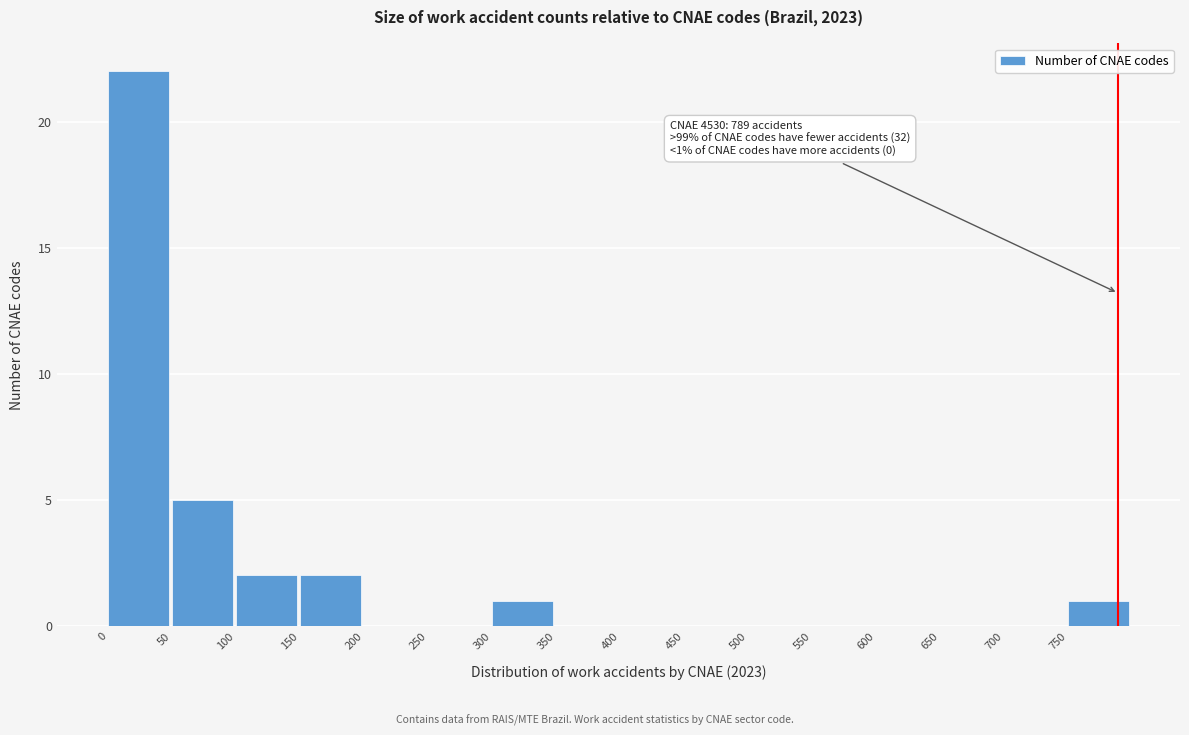

Which range on the x-axis has the tallest bar?

0 to 50